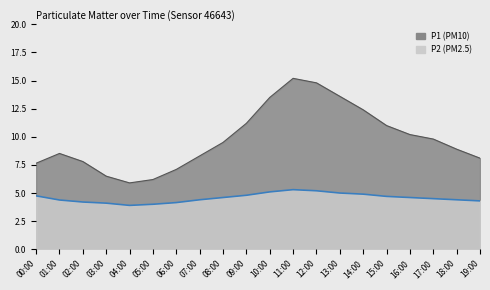

True or false: P2 and P1 cross at least once.

False